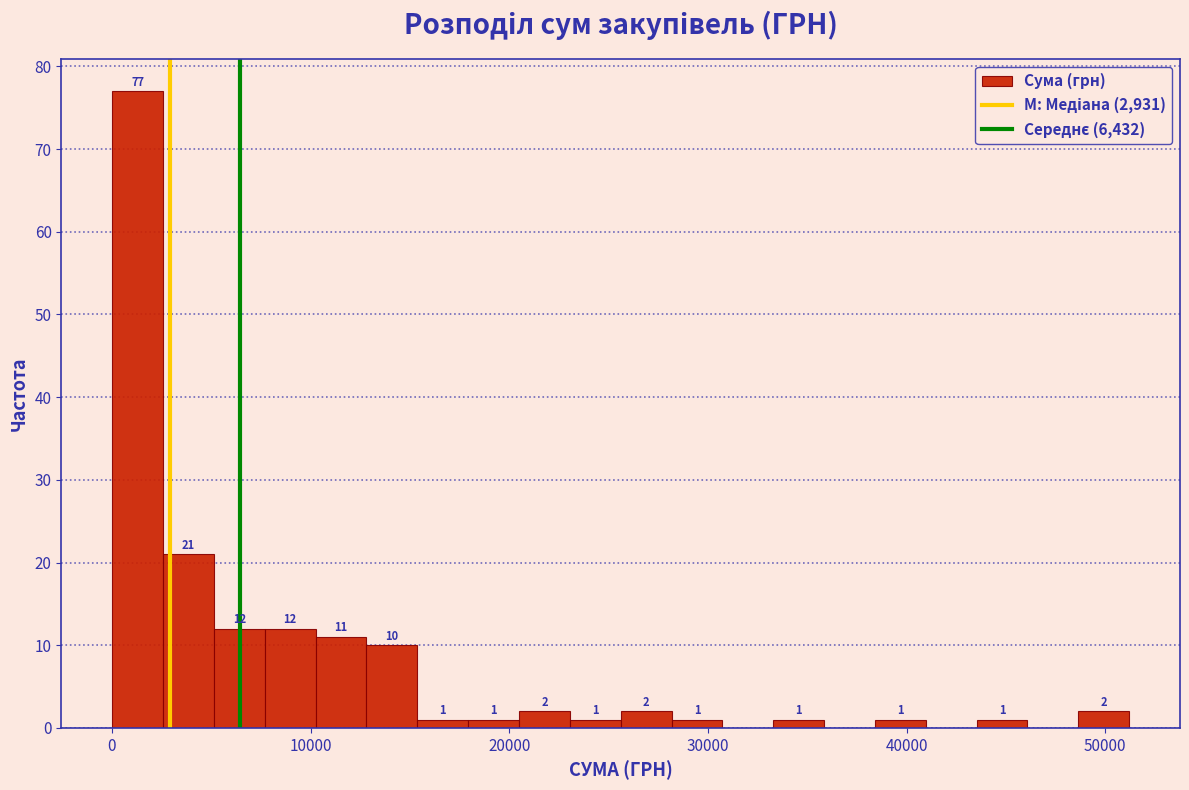

Read against the x-axis, roughly where is the centre of the tallest bar?

1000